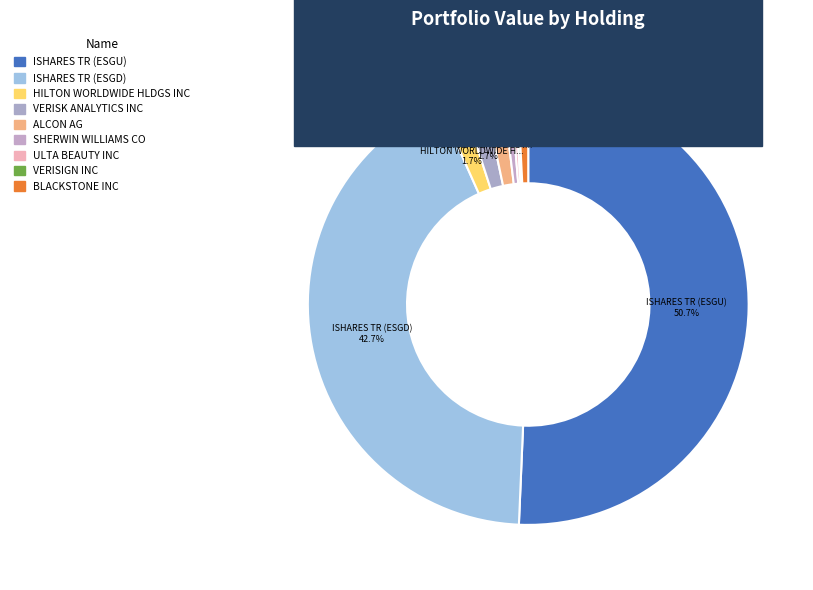

To the nearest percent, what portion does VERISK ANALYTICS INC represent?

2%